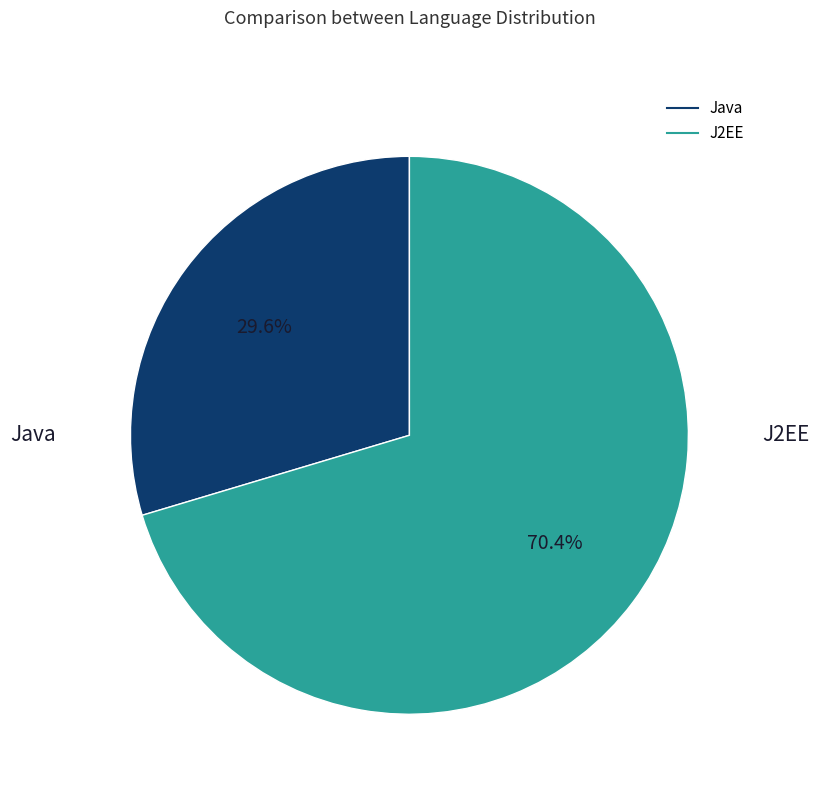

What is the smallest slice in the pie chart?

Java